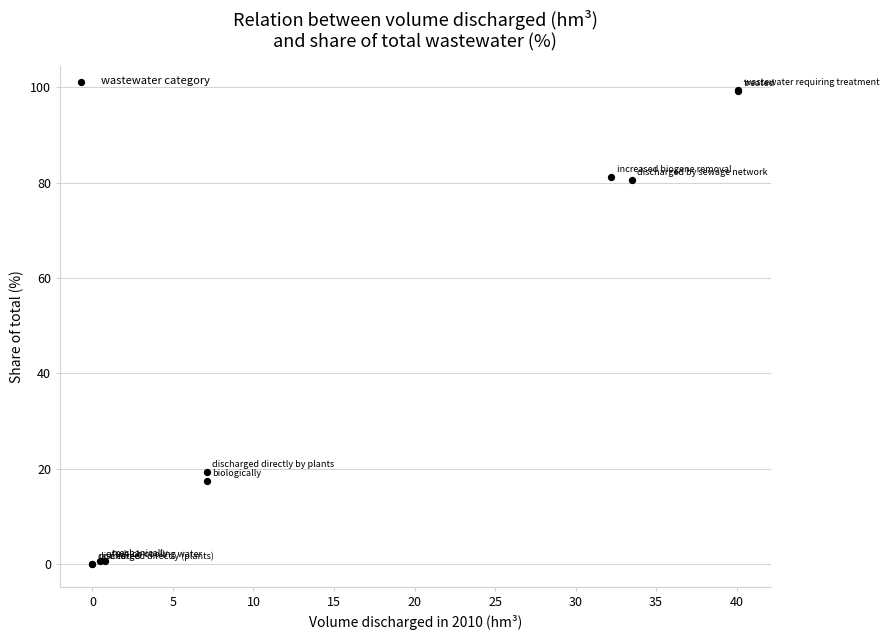

What Y value in the scatter plot is closest to 49?

19.4